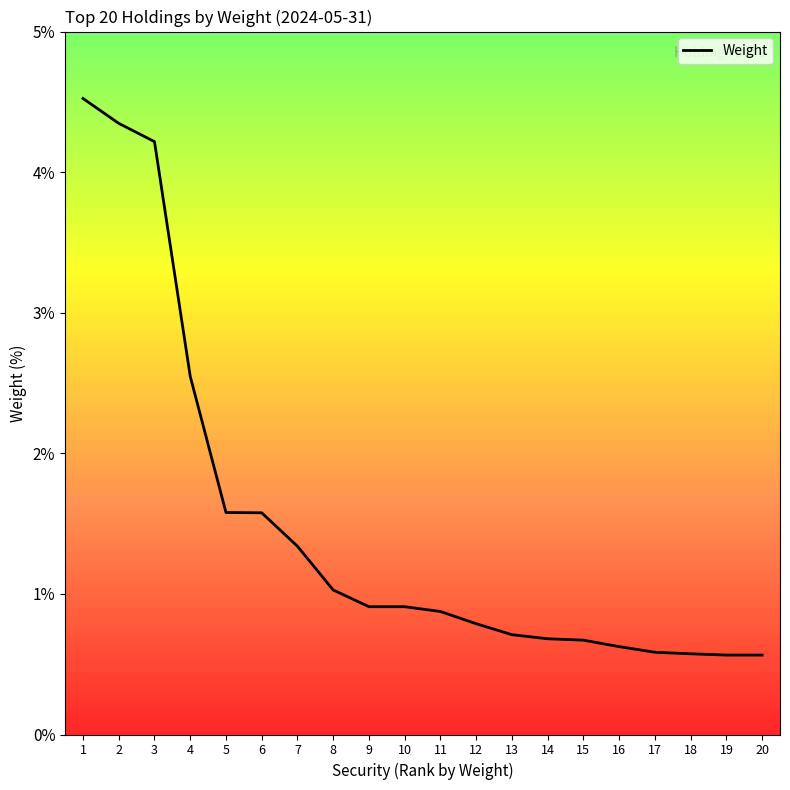

What is the difference between the values at 15 and 10?

0.2